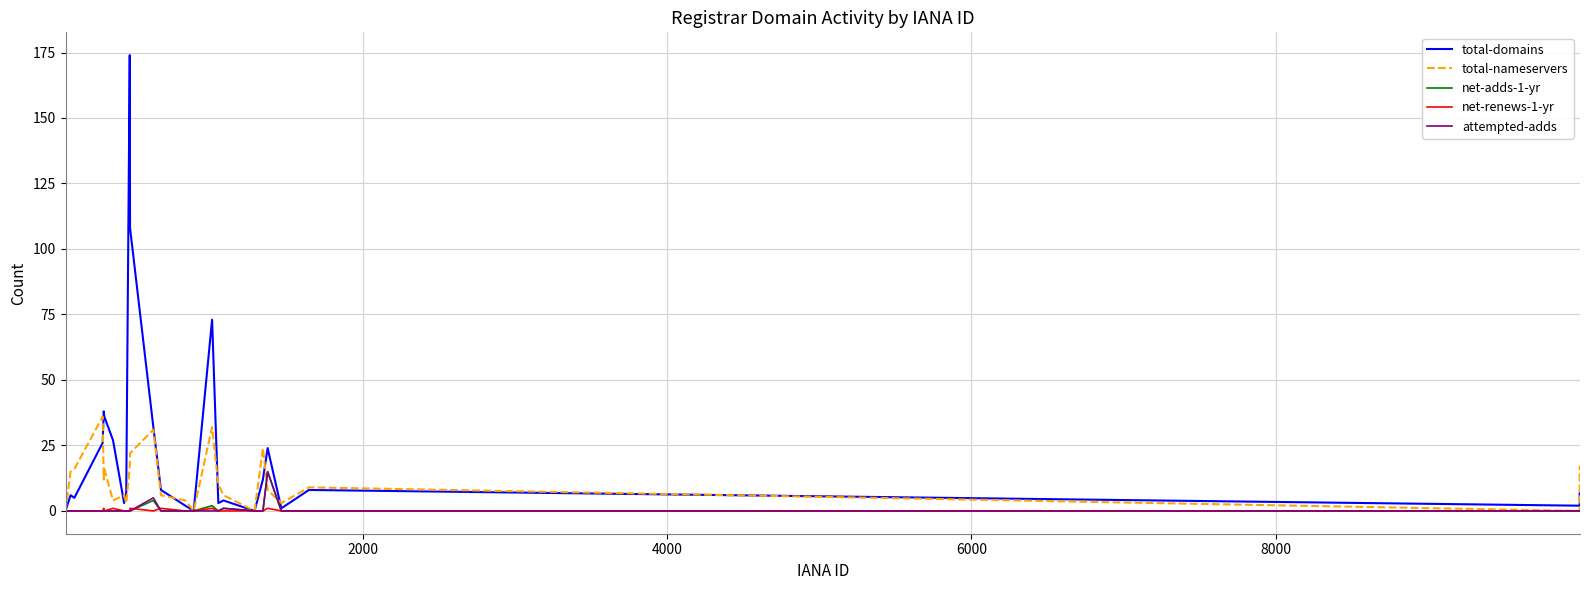

What is the greatest value displayed?

174